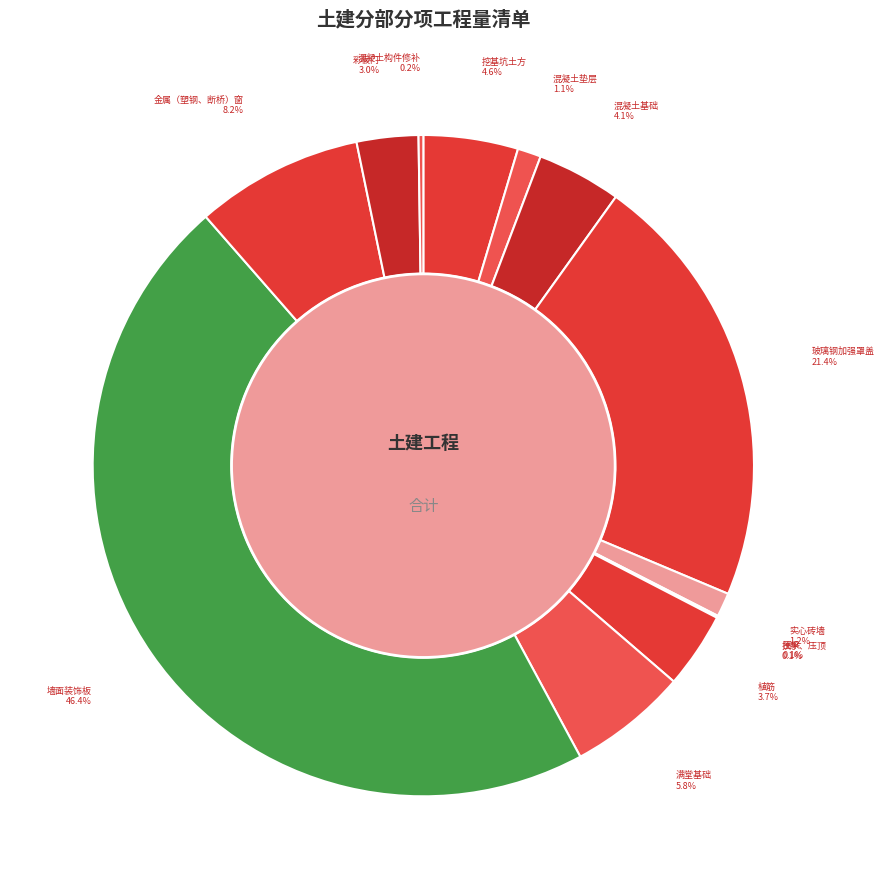

Rank the categories by value from lowest to highest.

圈梁, 扶手、压顶, 混凝土构件修补, 混凝土垫层, 实心砖墙, 彩板门, 植筋, 混凝土基础, 挖基坑土方, 满堂基础, 金属（塑钢、断桥）窗, 玻璃钢加强罩盖, 墙面装饰板